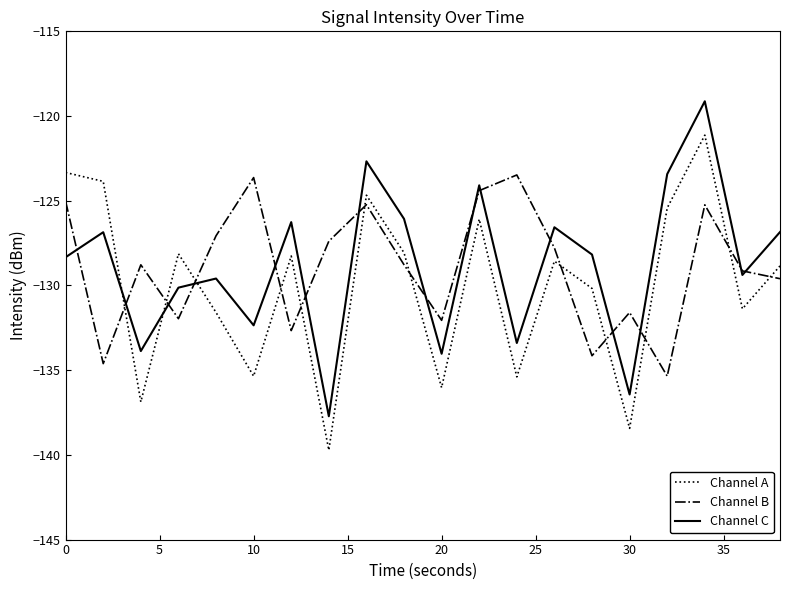

Which series ends up on top after the final intersection of Channel B and Channel A?

Channel A